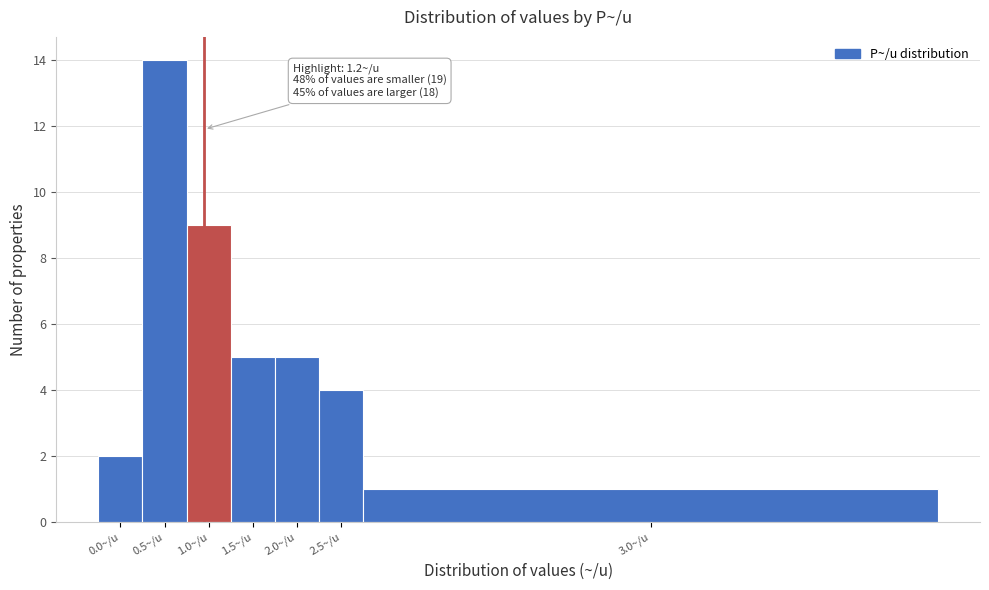

Reading left to right, what are all the values shown in this chart?

2	14	9	5	5	4	1